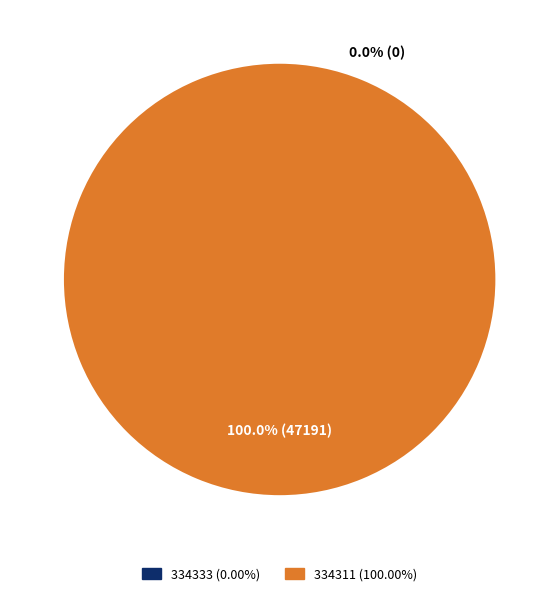

Is 334311 the majority of the pie?

Yes